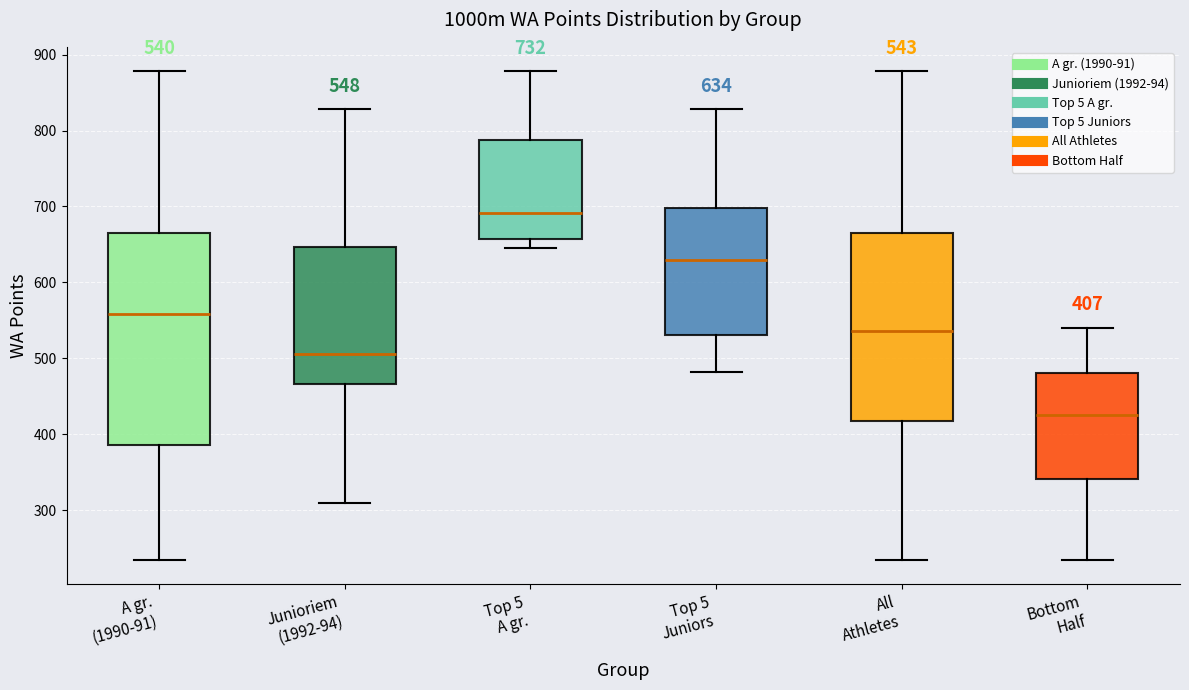

Which box's median line is the lowest?

Bottom Half